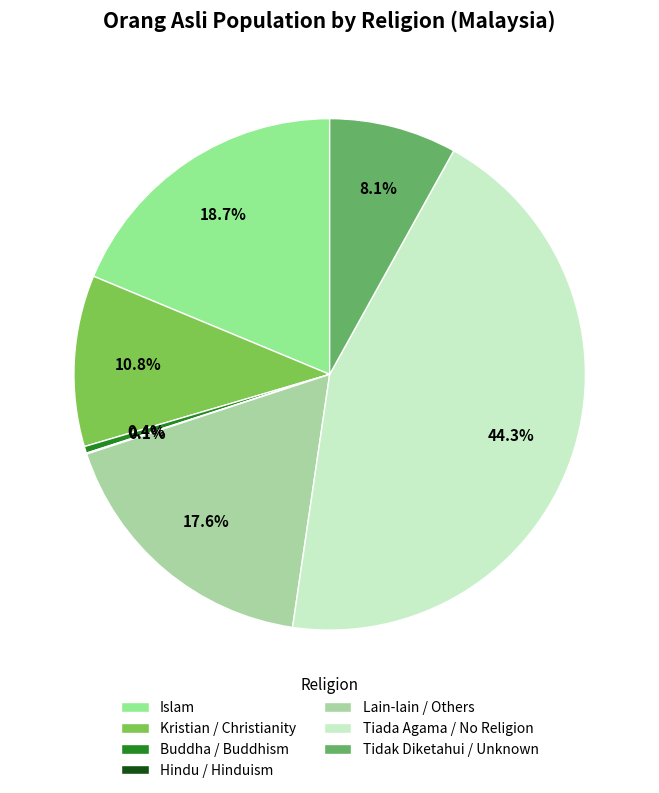

Which category has the biggest portion of the pie?

Tiada Agama / No Religion